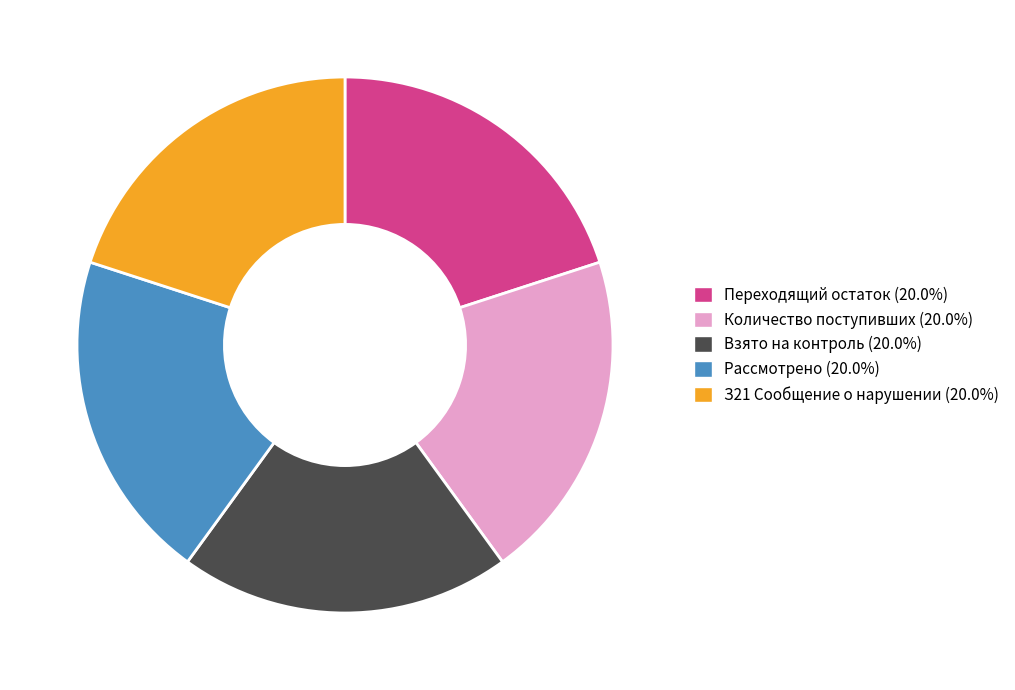

Is there a majority slice in this chart?

No